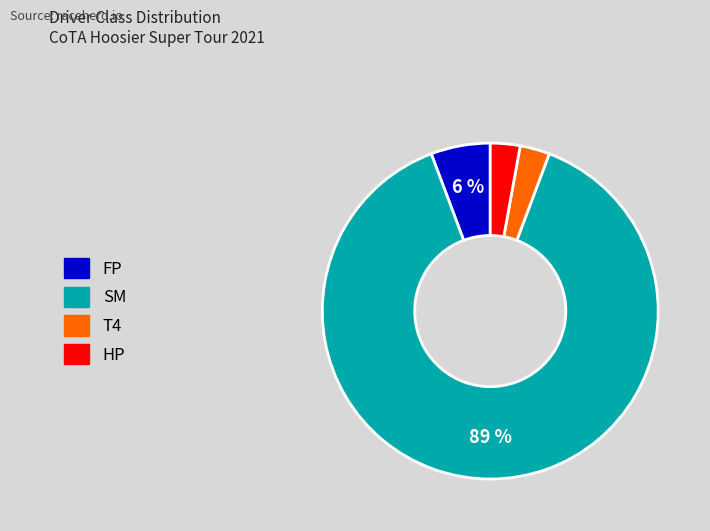

Approximately how many times larger is the value at FP compared to HP?

2.0